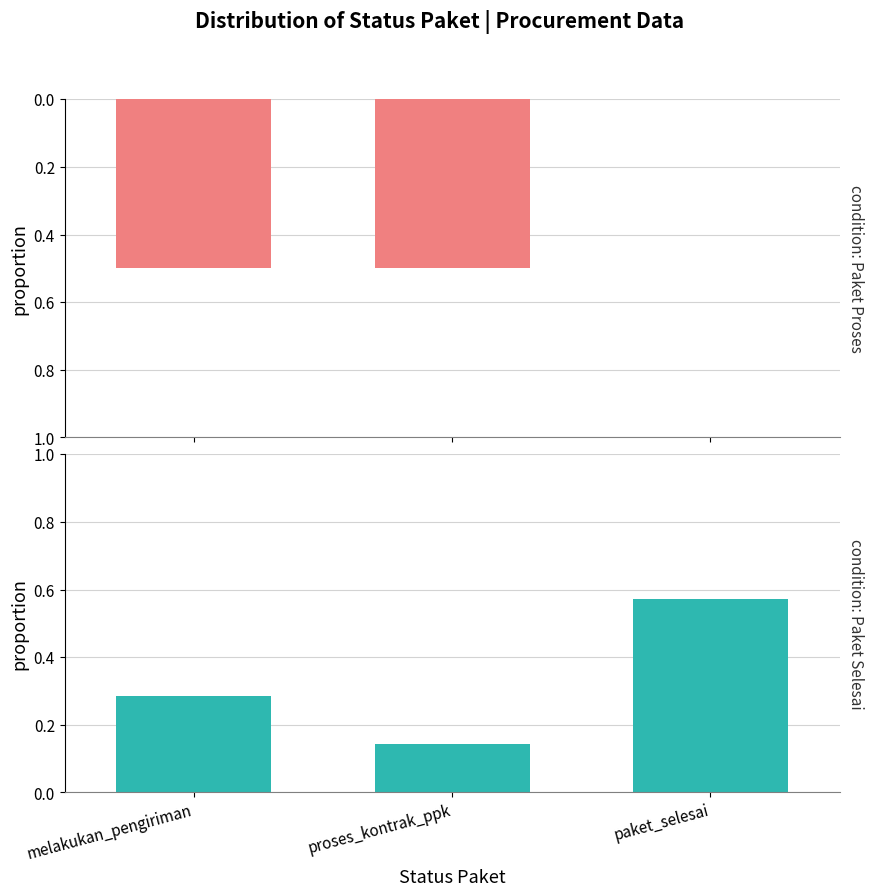

Which series has the largest range (max minus min)?

Paket Proses